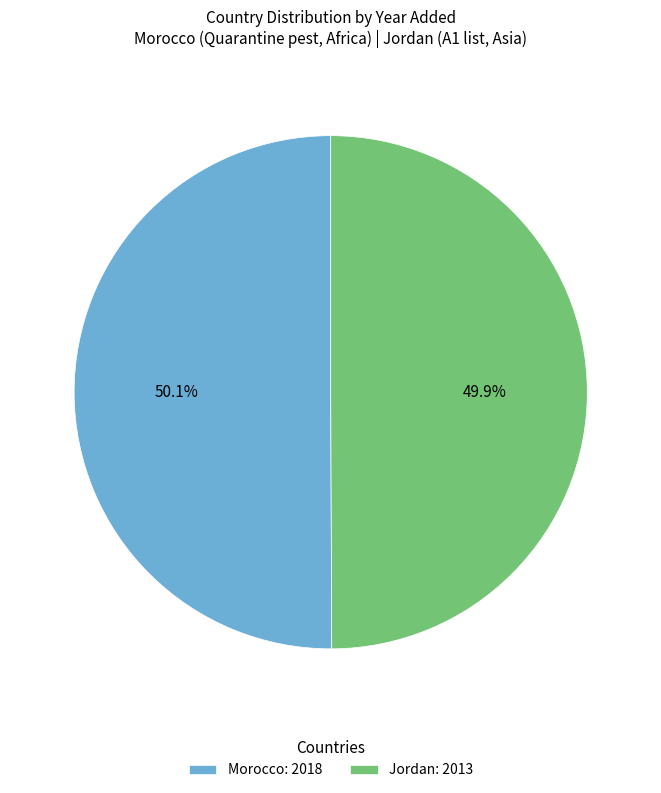

Count the number of slices in the pie.

2